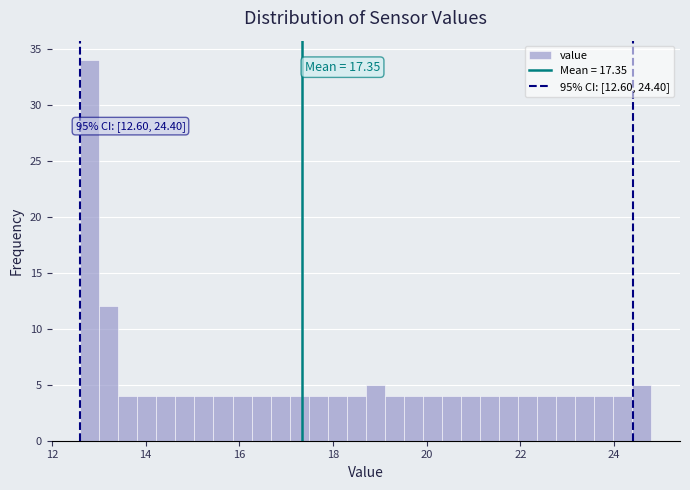

Around what value on the x-axis is the tallest bar? Give the approximate position of its centre, as read against the axis.

12.8